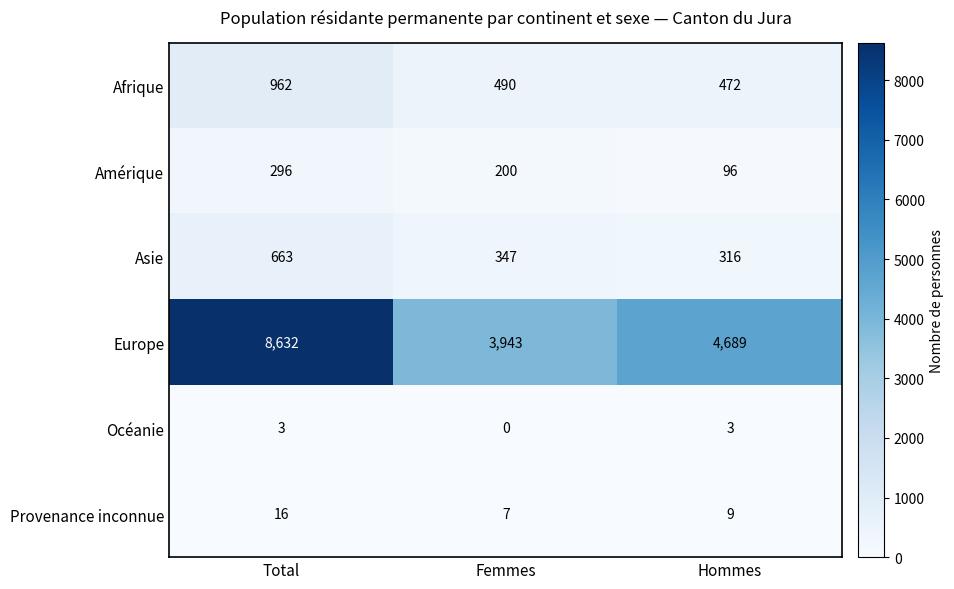

Where is Afrique nearest to the value 717?

Femmes